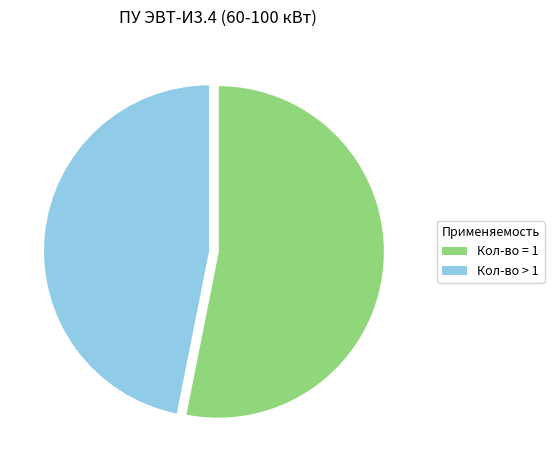

Does any single category account for the majority?

Yes